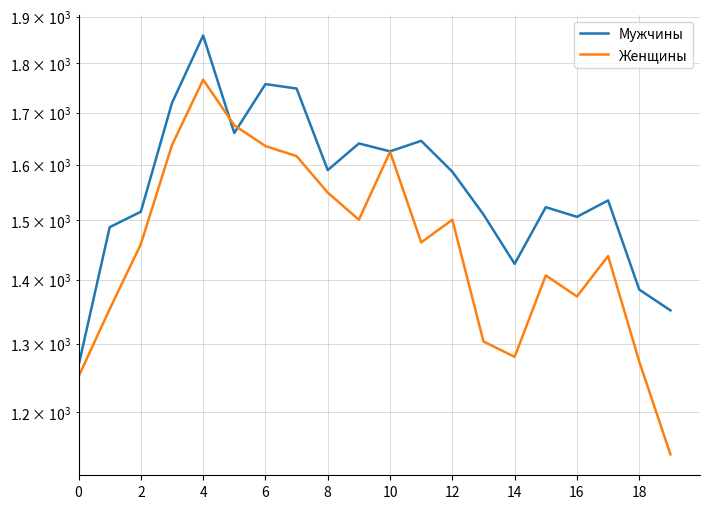

True or false: Женщины has a value of 2119 at 11.

False